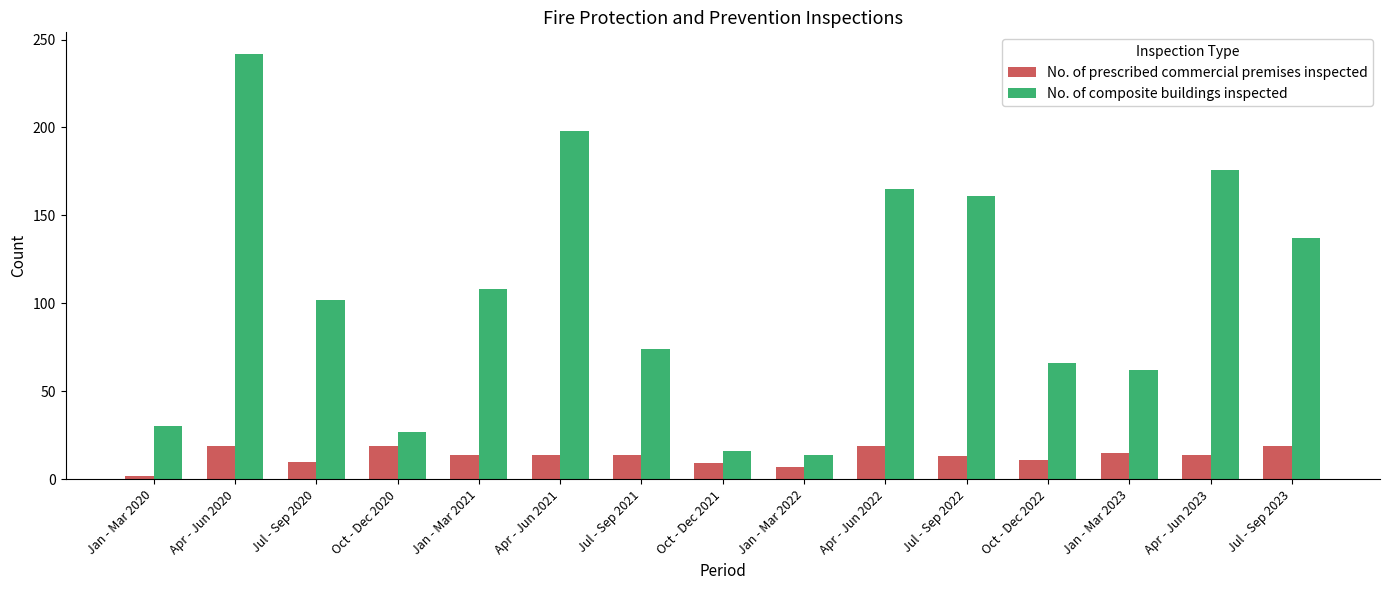

The value of No. of composite buildings inspected at Oct - Dec 2020 is 18. True or false?

False